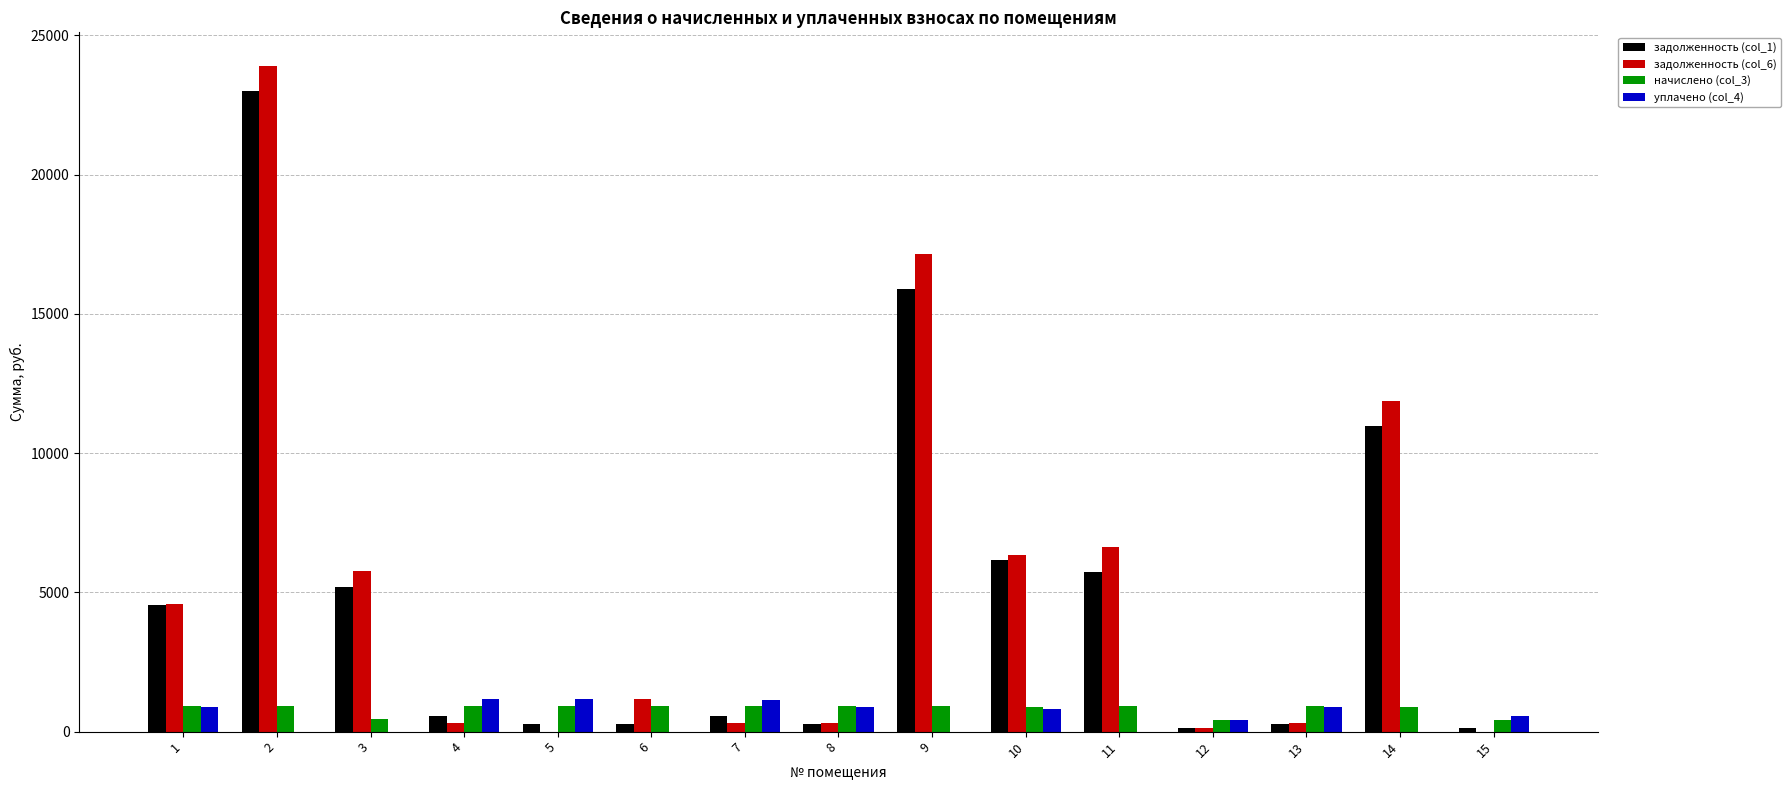

What is the total value across all series at 15?

1118.9